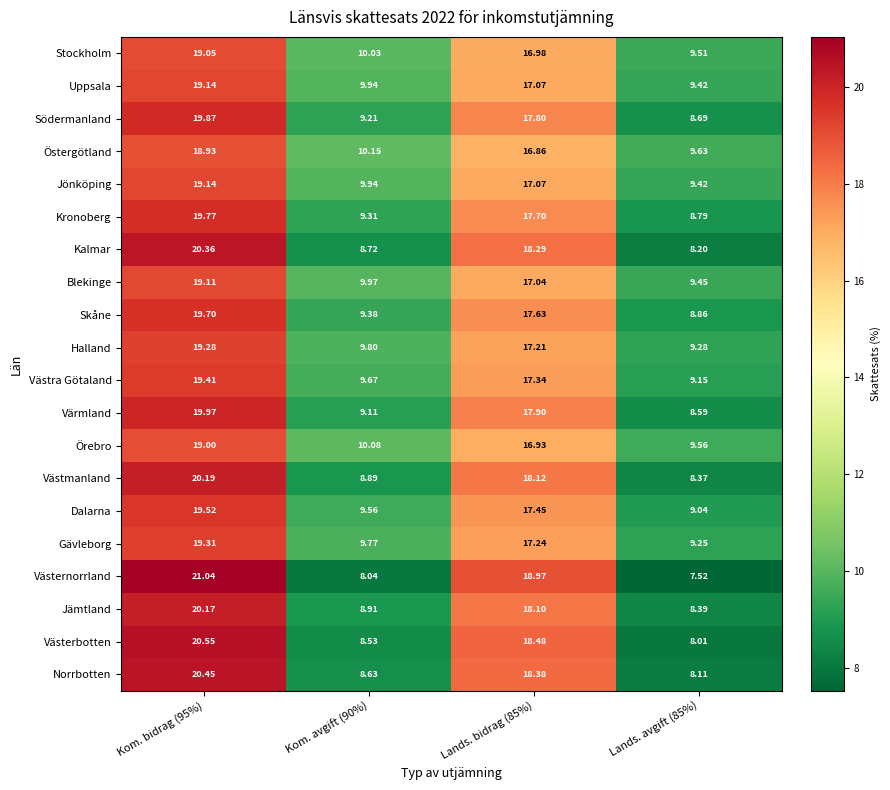

Which series has the largest range (max minus min)?

Västernorrland